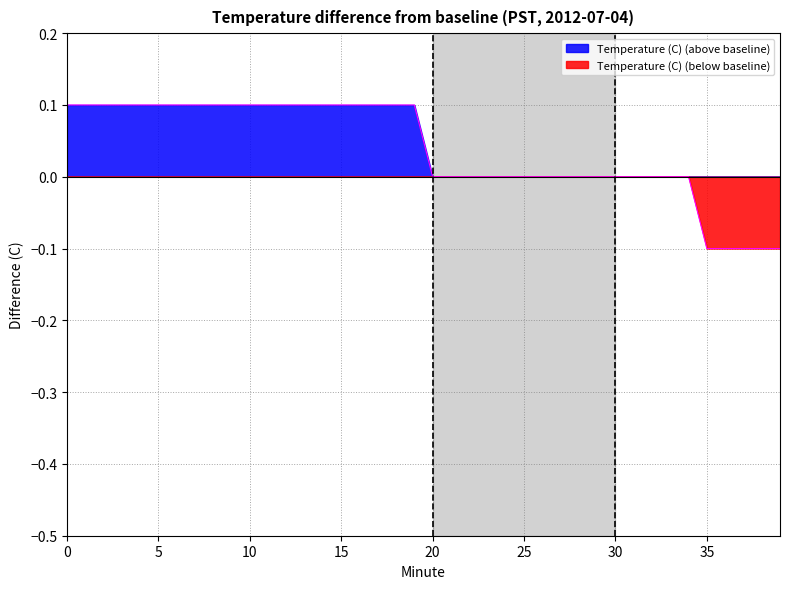

How many negative values are there?

5